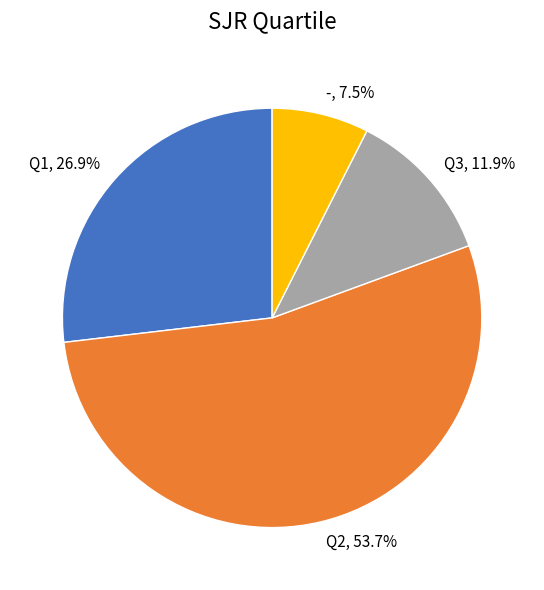

Between Q3, 11.9% and Q2, 53.7%, which is larger?

Q2, 53.7%